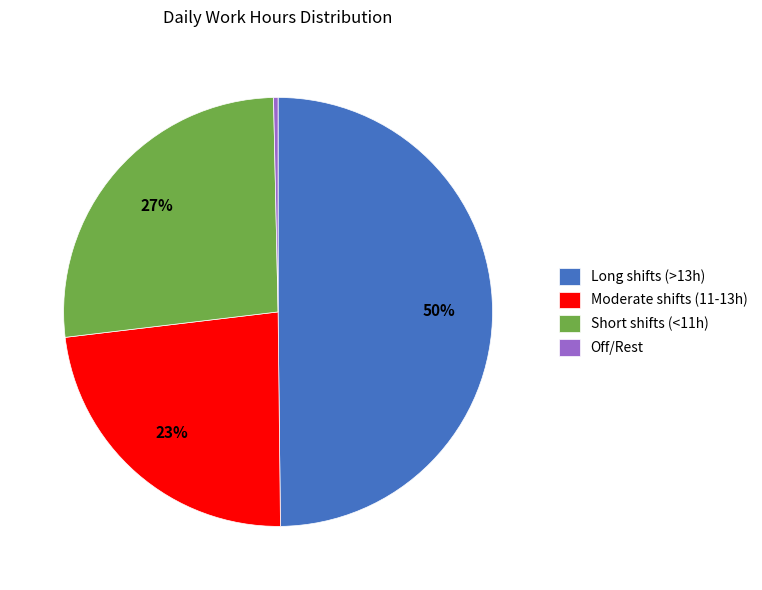

The Short shifts (<11h) slice represents 27% of the pie. True or false?

True